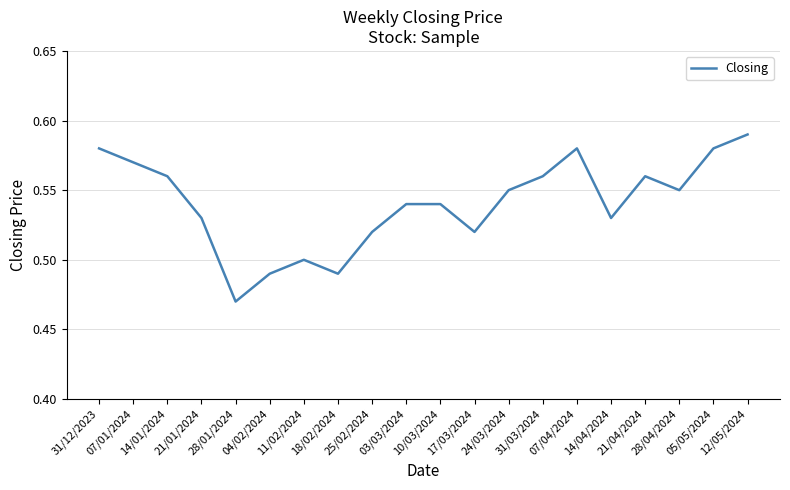

What position from the left is 04/02/2024?

6